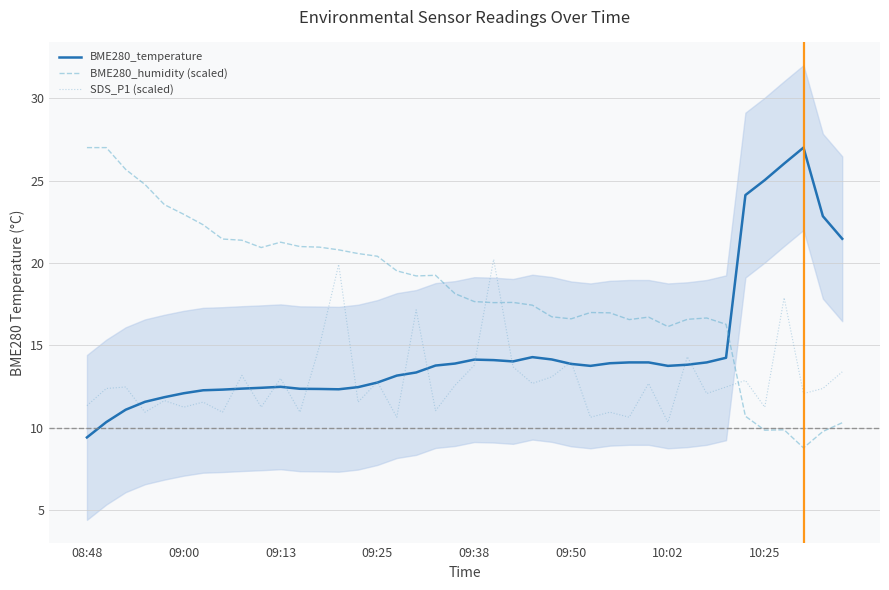

What is the sum of all SDS_P1 (scaled) values?

513.1